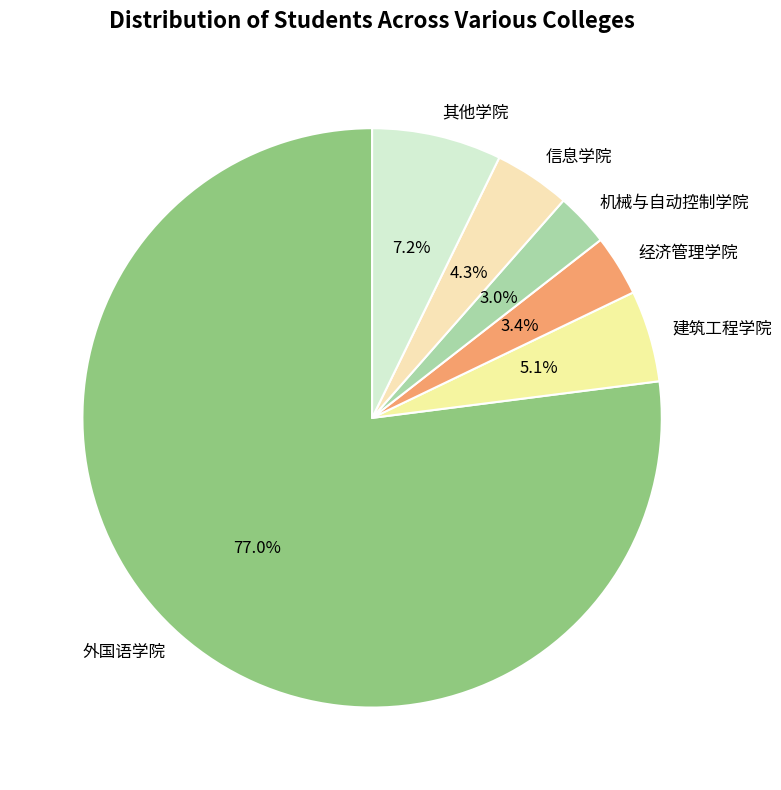

What is the largest slice in the pie chart?

外国语学院